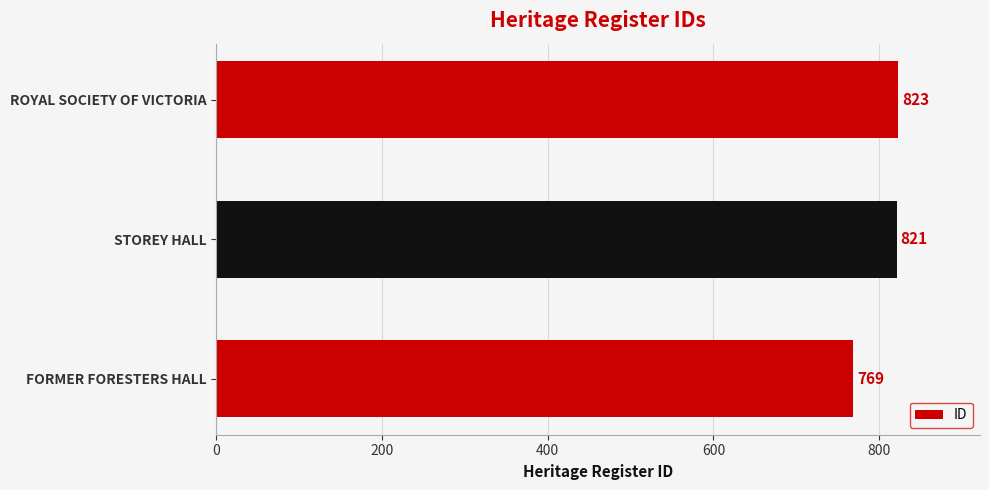

How many distinct data groups are displayed?

1